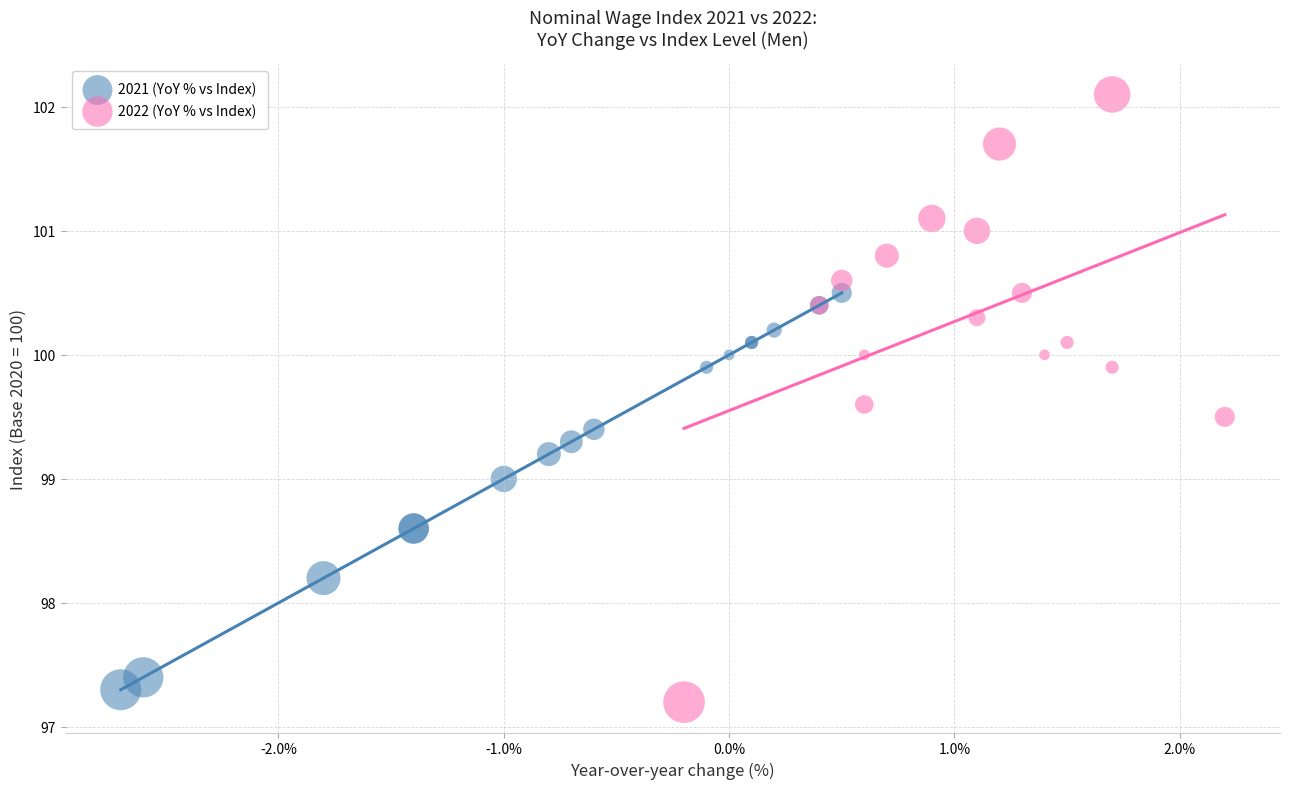

Which series has the widest spread of Y values?

2022 (YoY % vs Index)